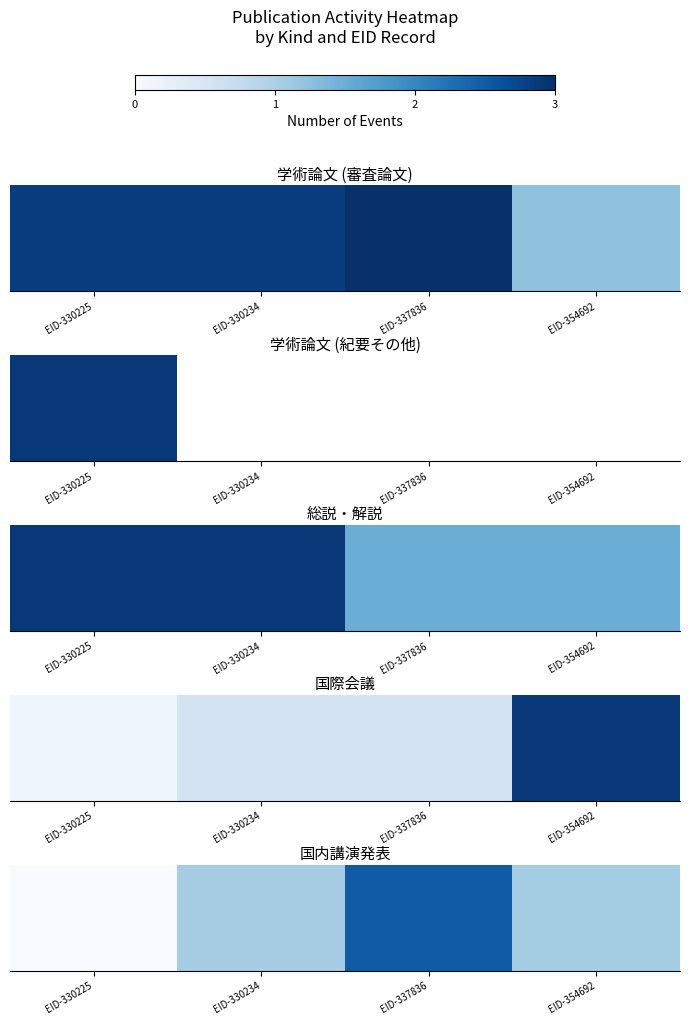

The chart shows a value of 1.1 at EID-330234. True or false?

True